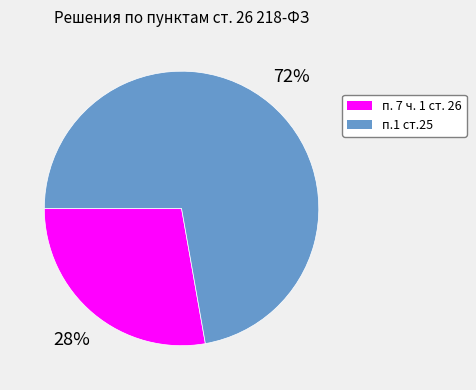

What percentage is the п.1 ст.25 slice, to the nearest percent?

72%